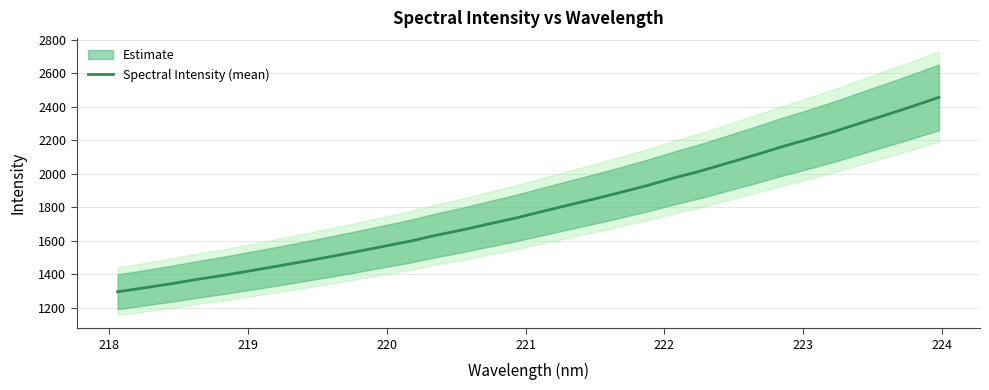

What is the minimum value for Spectral Intensity (mean)?

1295.5